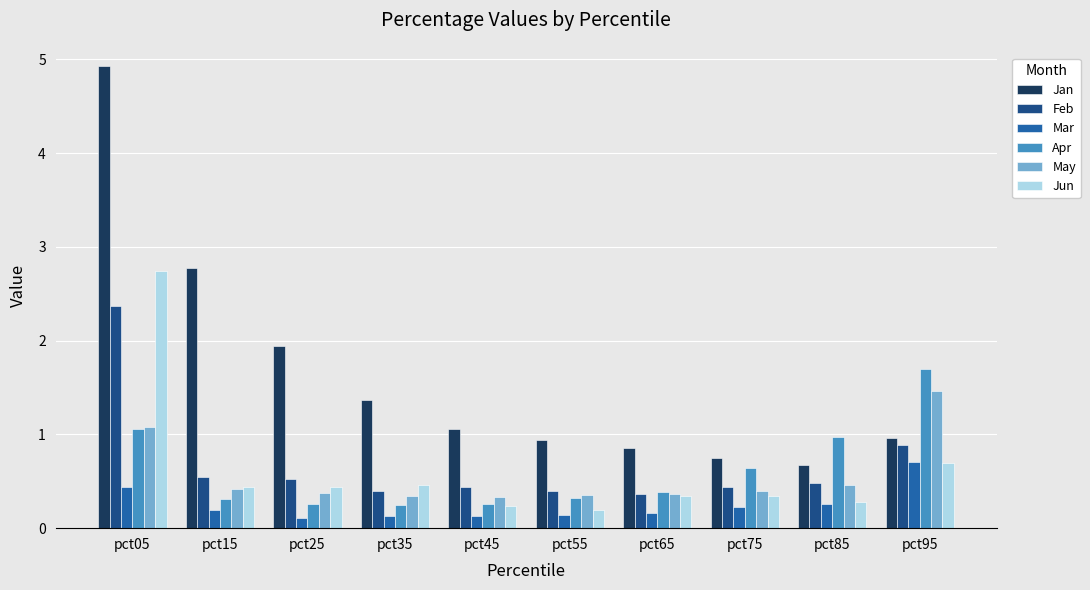

Are the bars grouped side by side (vs. stacked)?

Yes